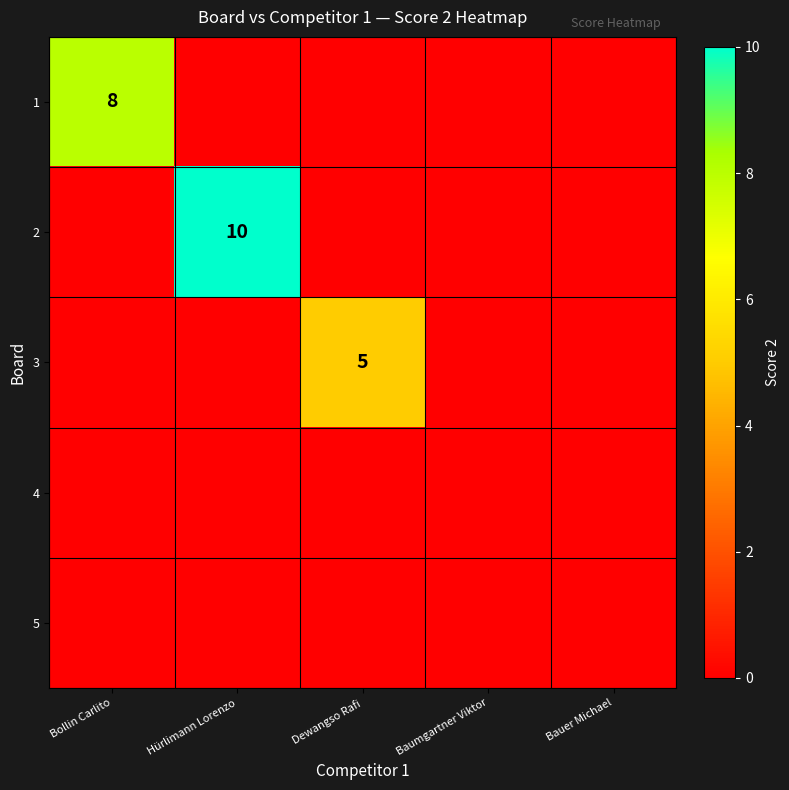

At which category is the sum across all series the highest?

Hürlimann Lorenzo